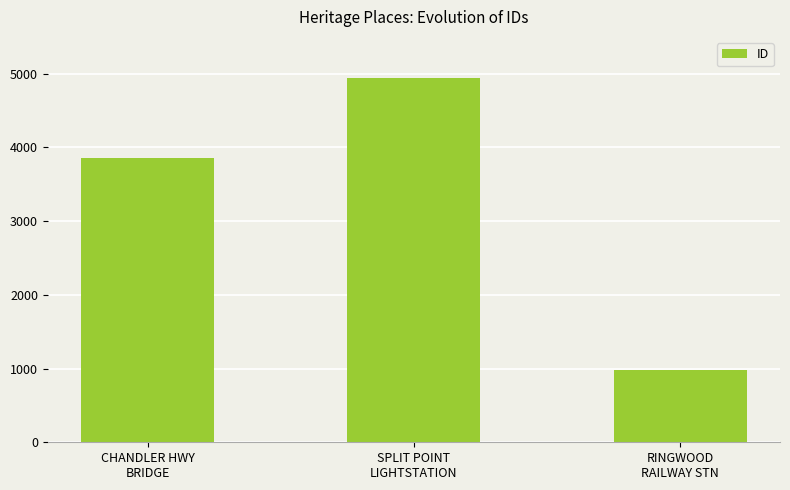

The value at SPLIT POINT
LIGHTSTATION is 4943. True or false?

True